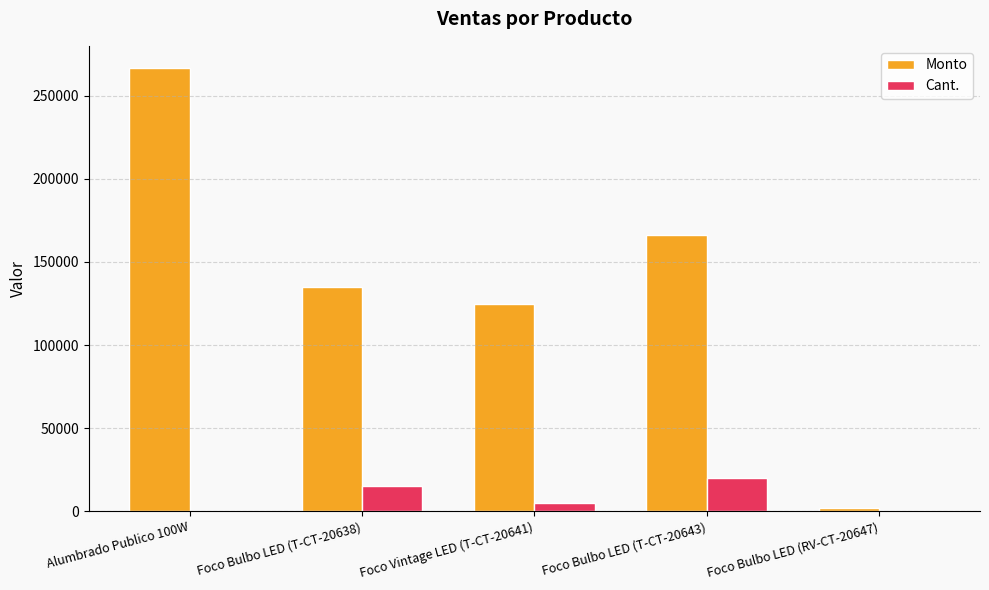

Which series has the largest total across all categories?

Monto